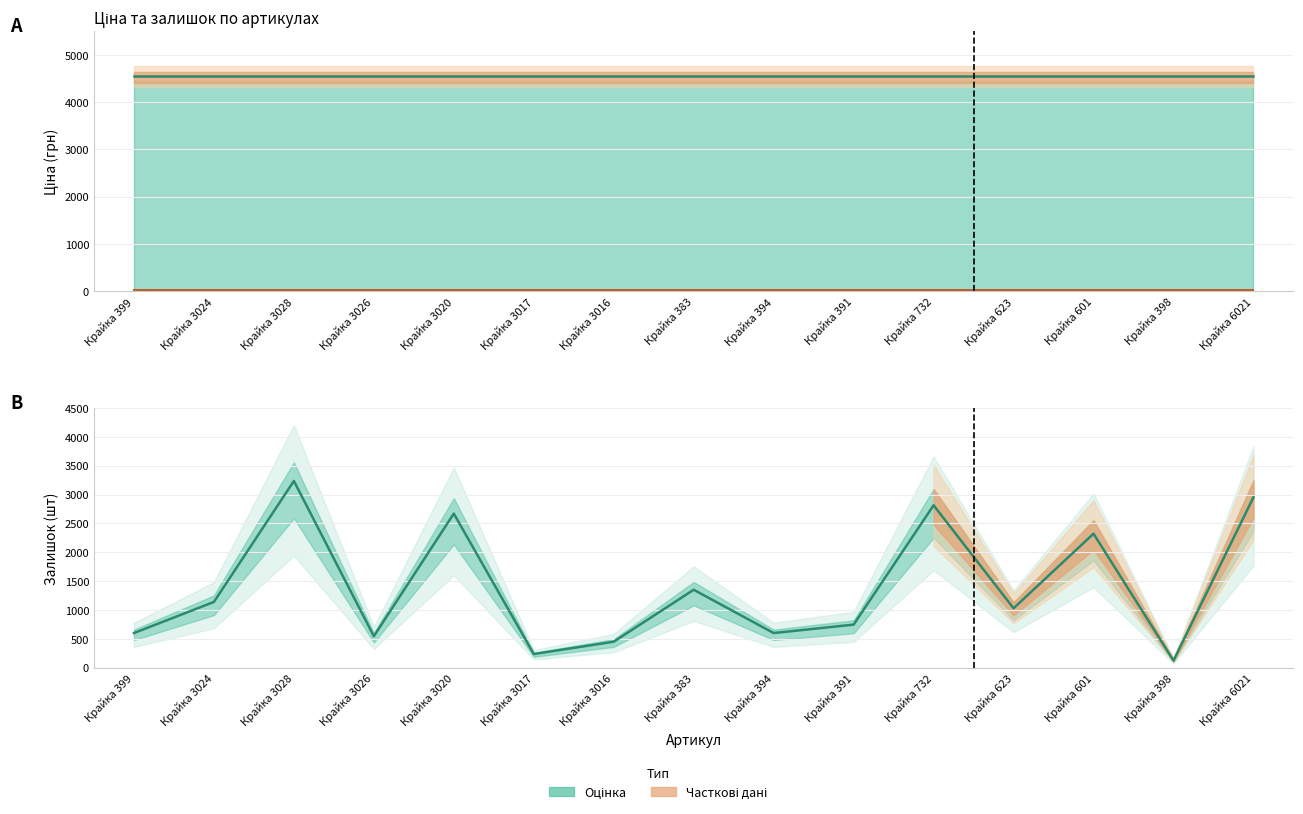

At which category does Залишок reach its first local peak?

Крайка 3028